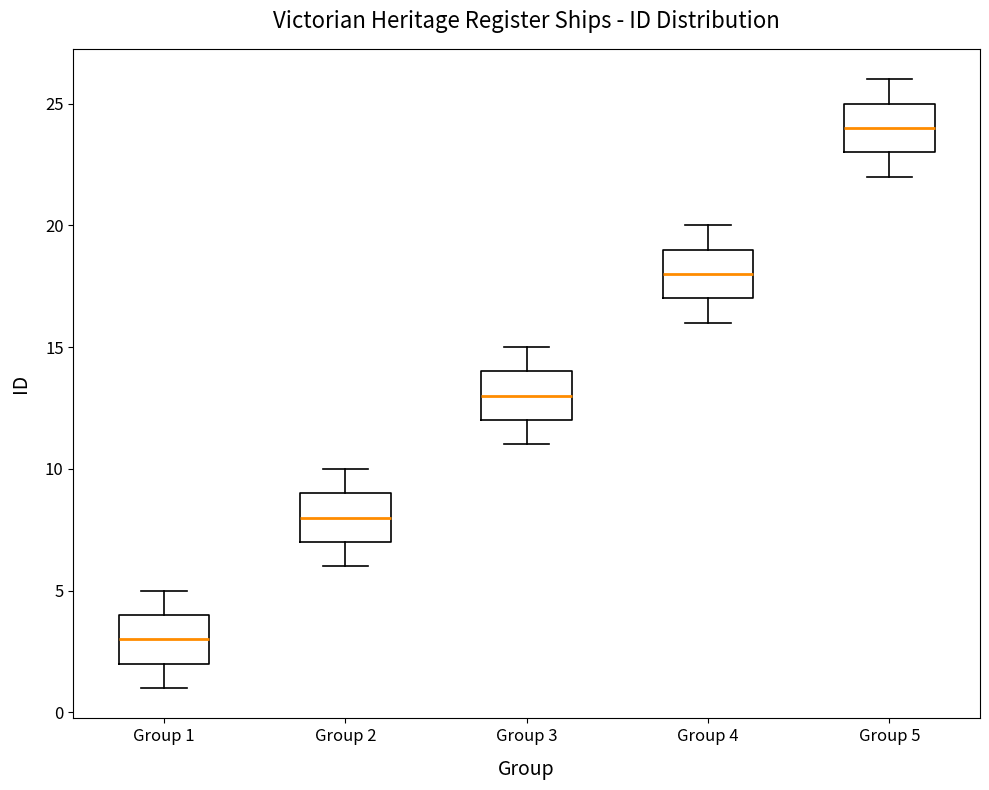

Which box's median line is the lowest?

Group 1